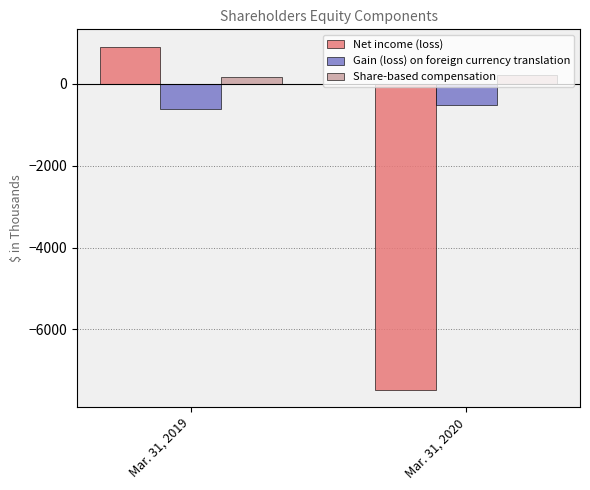

Is the value of Gain (loss) on foreign currency translation at Mar. 31, 2020 greater than the value of Net income (loss) at Mar. 31, 2020?

Yes